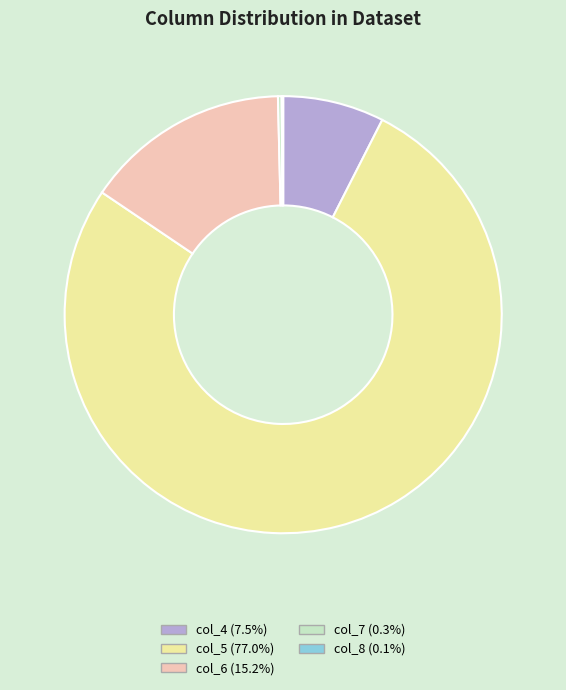

Does any single category account for the majority?

Yes